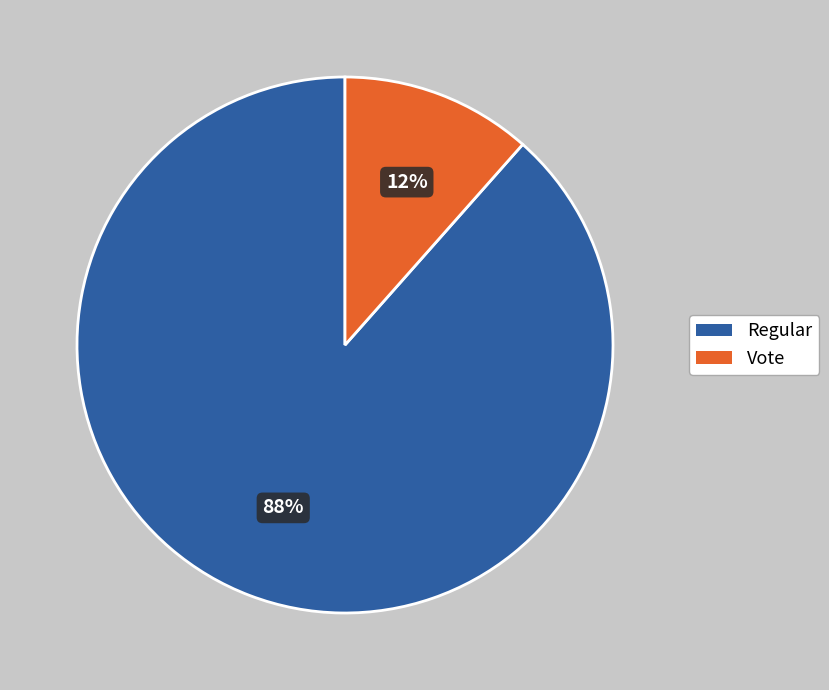

Rank the categories by value from highest to lowest.

Regular, Vote